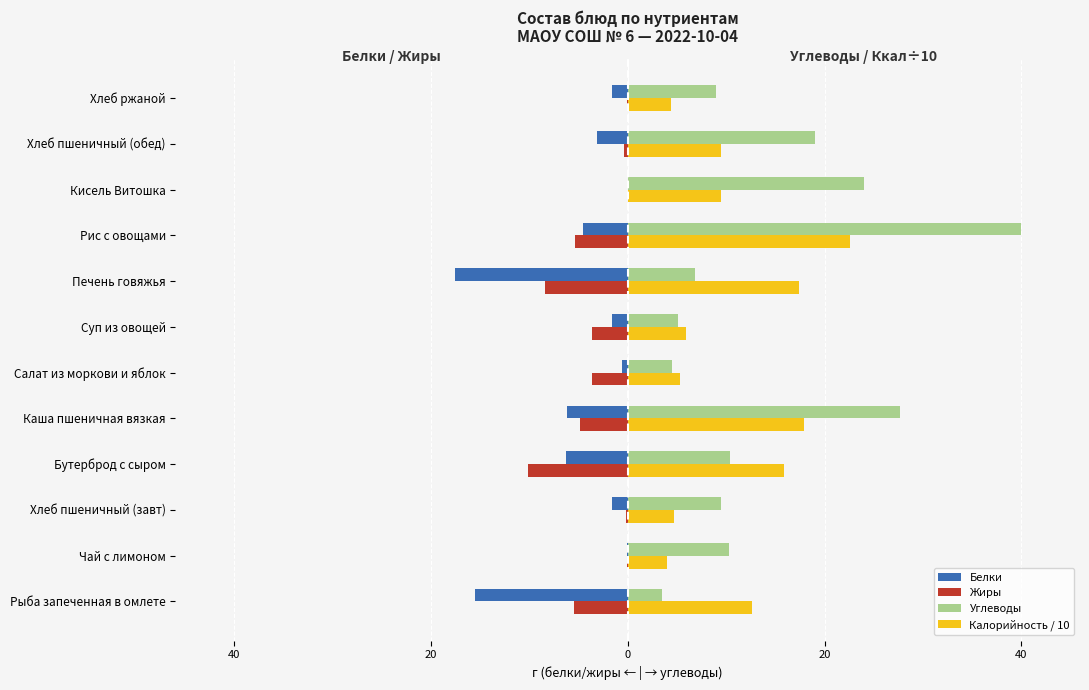

What are all the series names shown in the legend?

Белки, Жиры, Углеводы, Калорийность / 10